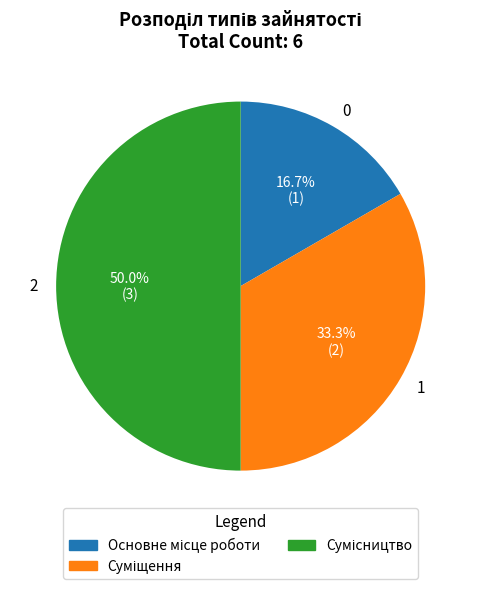

Which slice is the smallest?

0